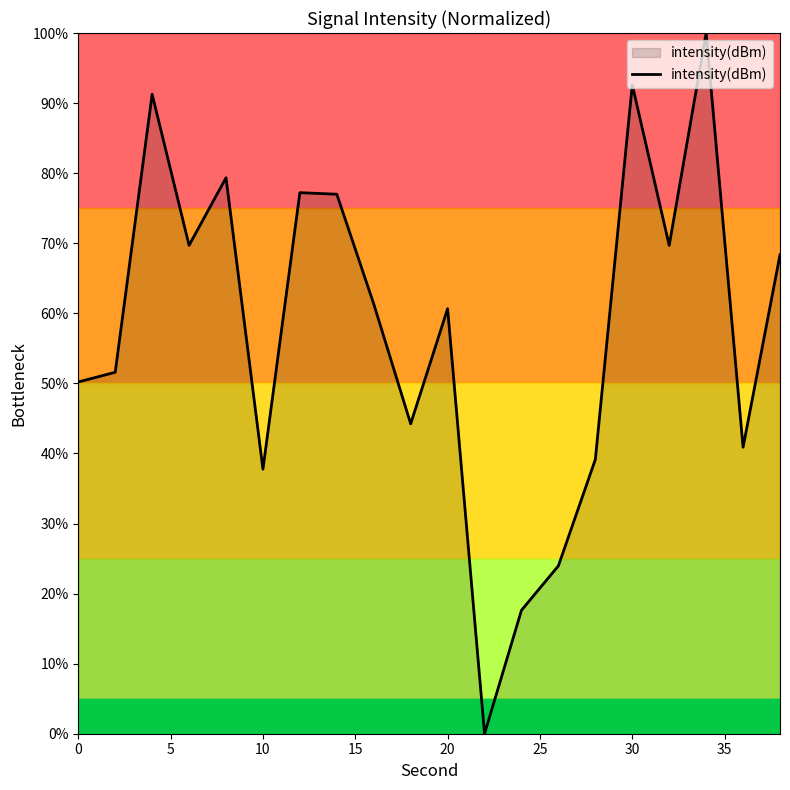

What is the greatest value displayed?

100.0